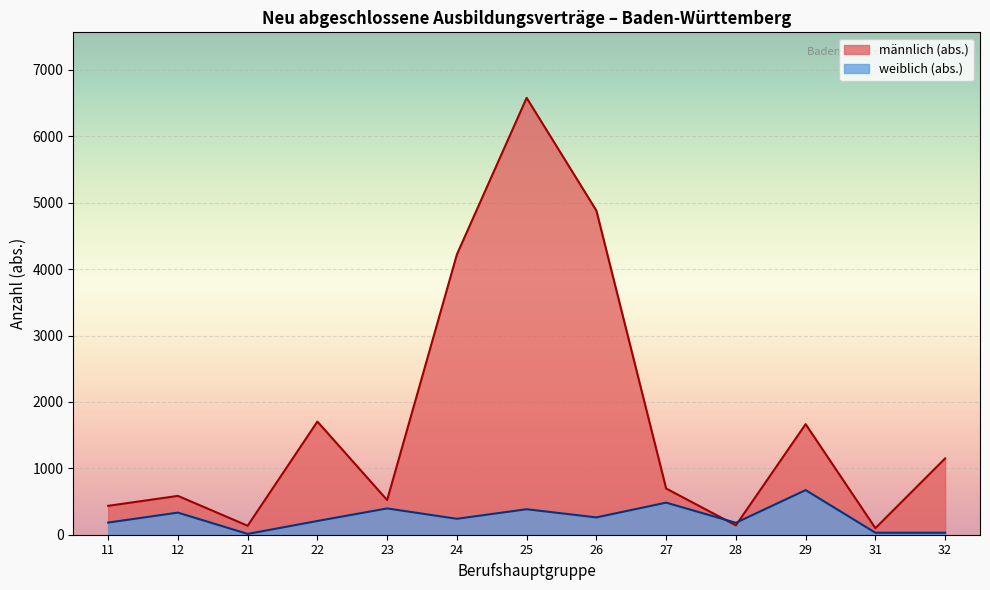

Between 28 and 32, which series saw the biggest shift?

männlich (abs.)